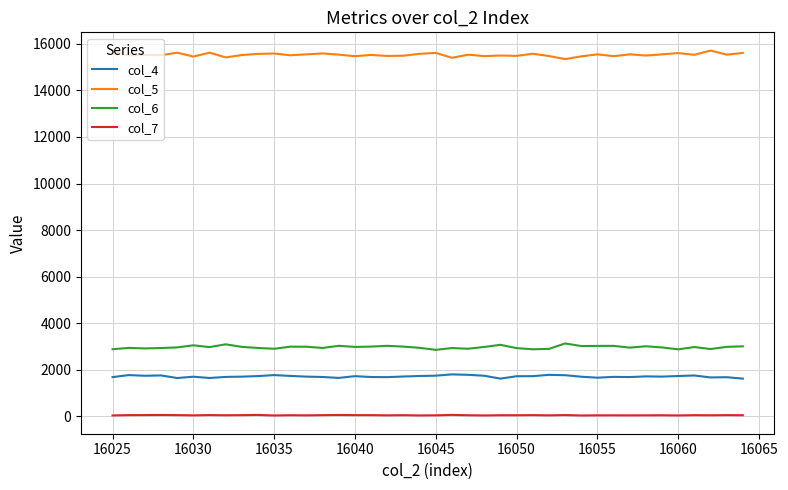

Rank the series by their maximum value, from lowest to highest.

col_7, col_4, col_6, col_5